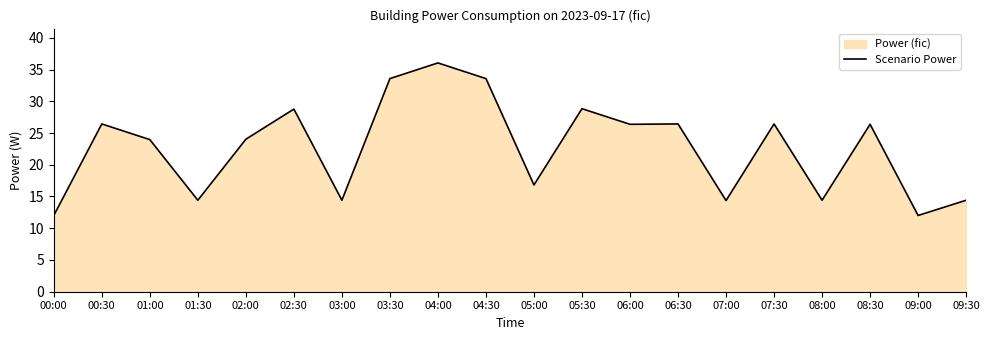

What is the difference between the values at 06:00 and 07:30?

0.1